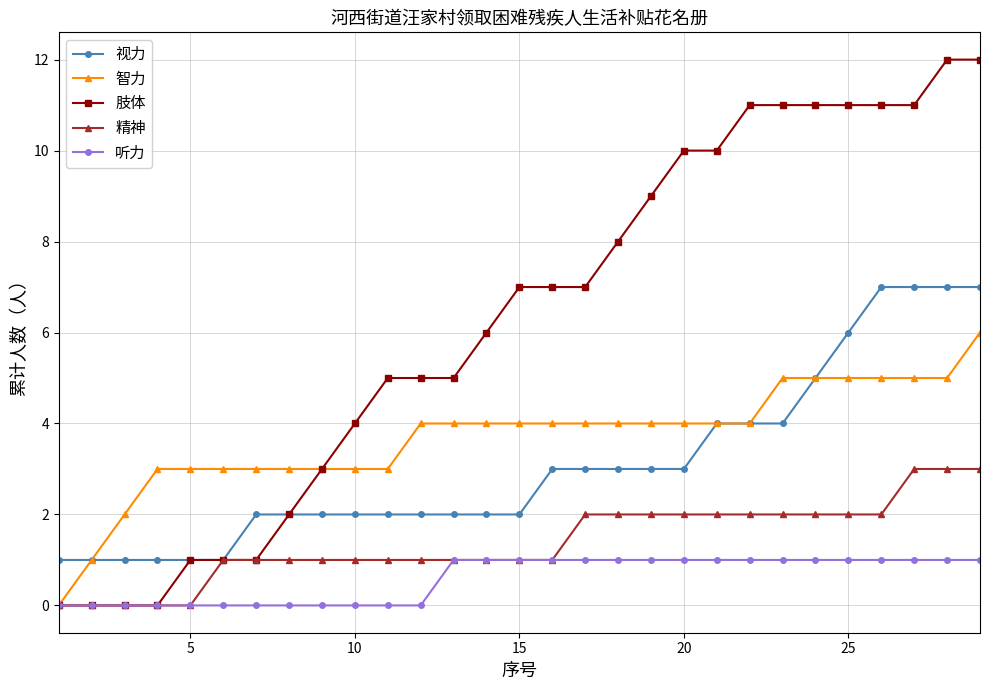

Which series has the widest spread of values?

肢体